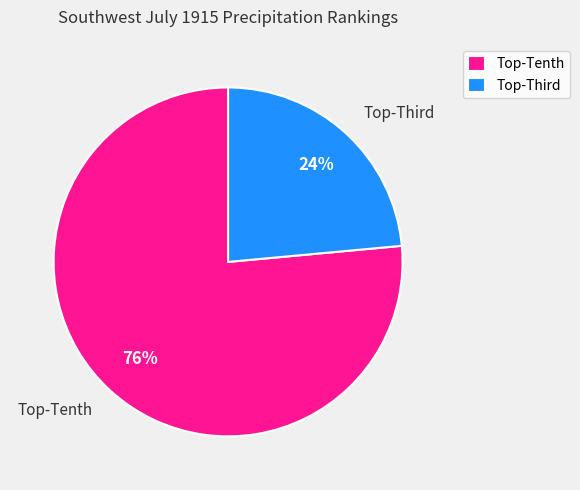

Is there any slice that represents more than half of the pie?

Yes